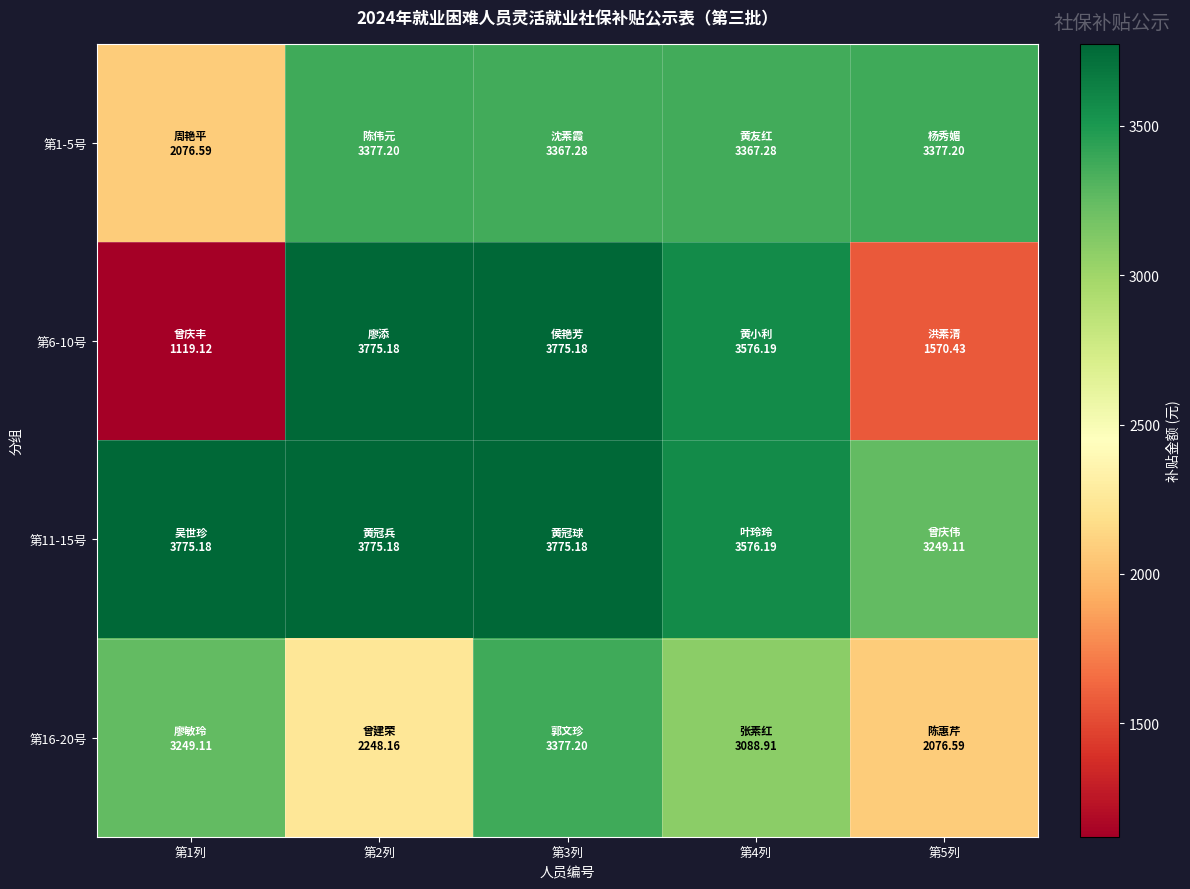

Reading right to left, extract all data points from this chart.

第1-5号: 第5列=3377.2	第4列=3367.3	第3列=3367.3	第2列=3377.2	第1列=2076.6
第6-10号: 第5列=1570.4	第4列=3576.2	第3列=3775.2	第2列=3775.2	第1列=1119.1
第11-15号: 第5列=3249.1	第4列=3576.2	第3列=3775.2	第2列=3775.2	第1列=3775.2
第16-20号: 第5列=2076.6	第4列=3088.9	第3列=3377.2	第2列=2248.2	第1列=3249.1